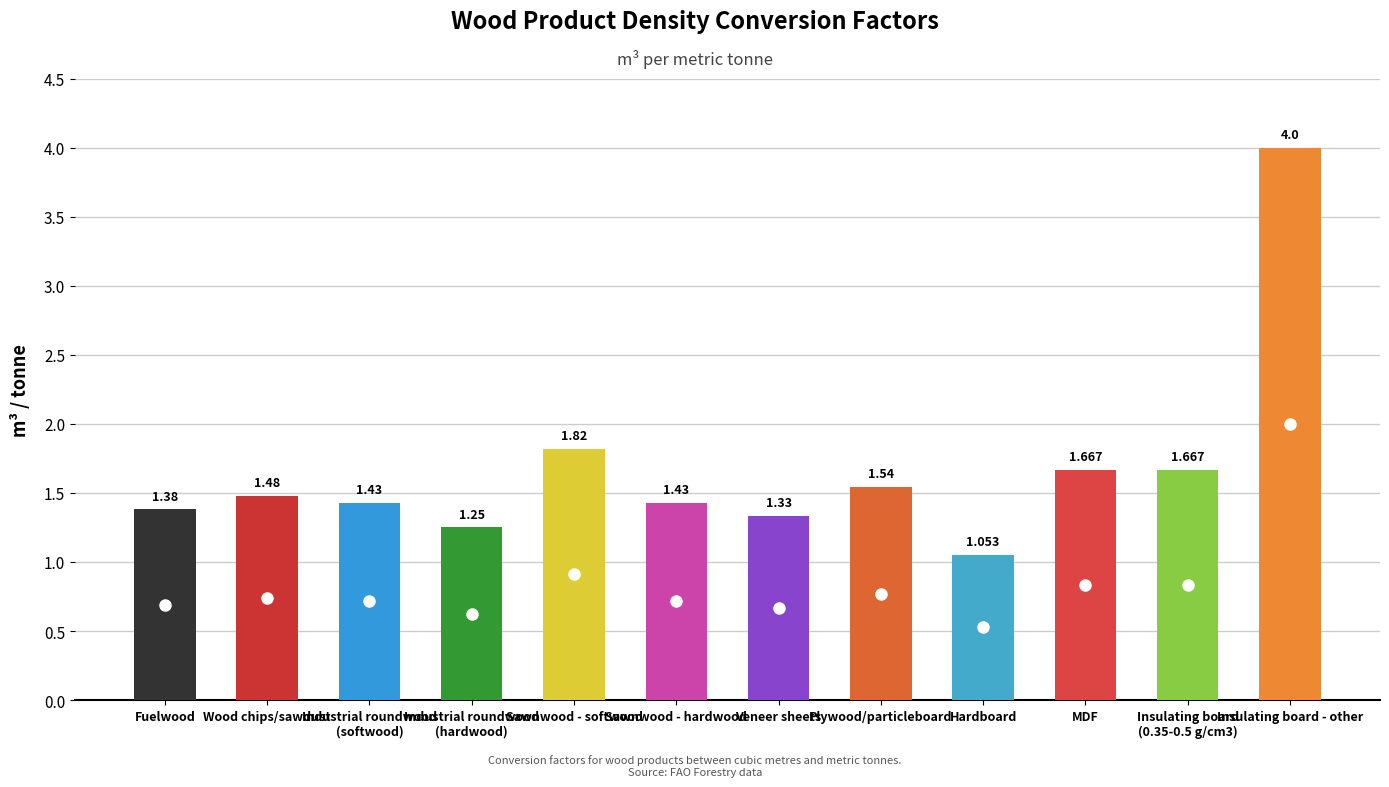

Which label corresponds to the smallest value in the chart?

Hardboard